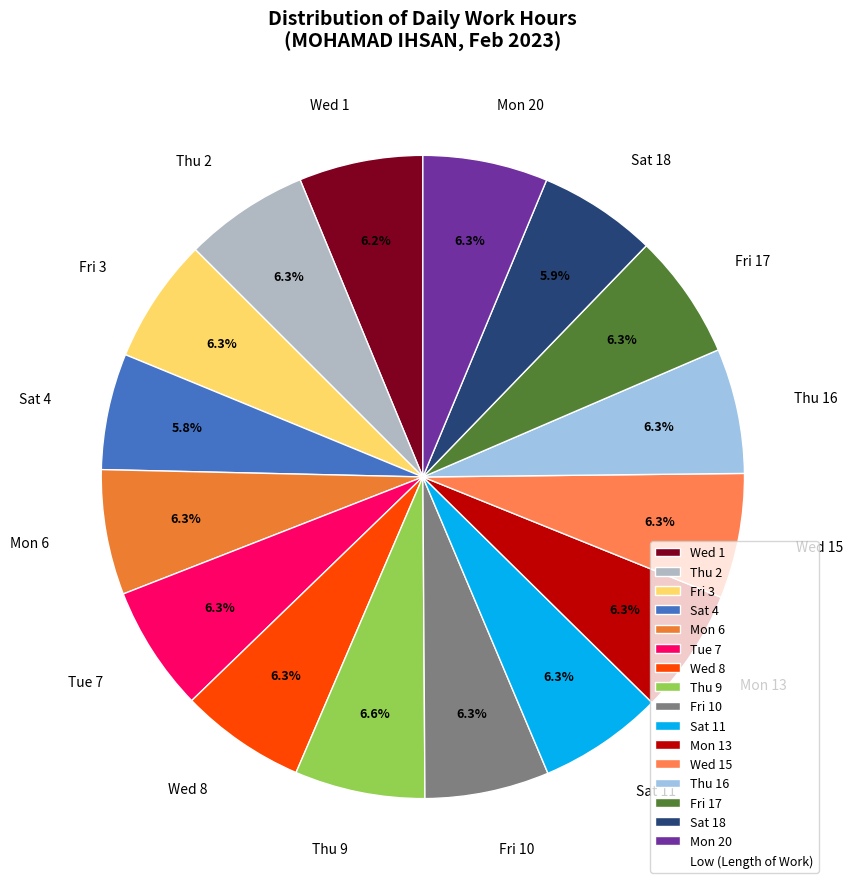

Does Fri 17 represent more than half of the total?

No